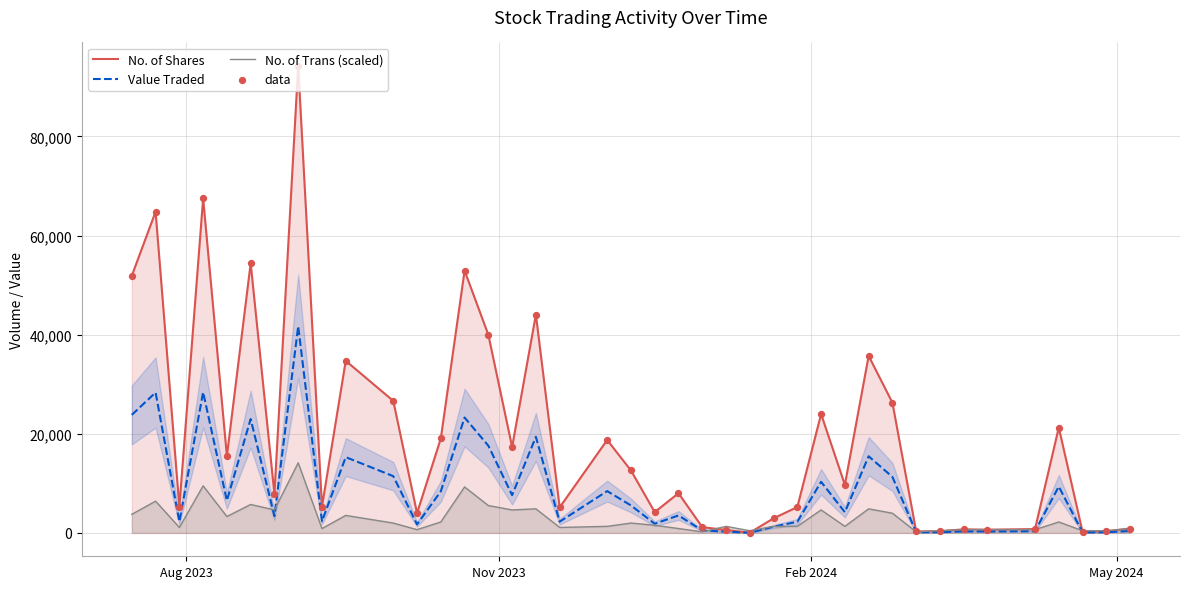

What is the maximum value for No. of Trans (scaled)?

14137.8